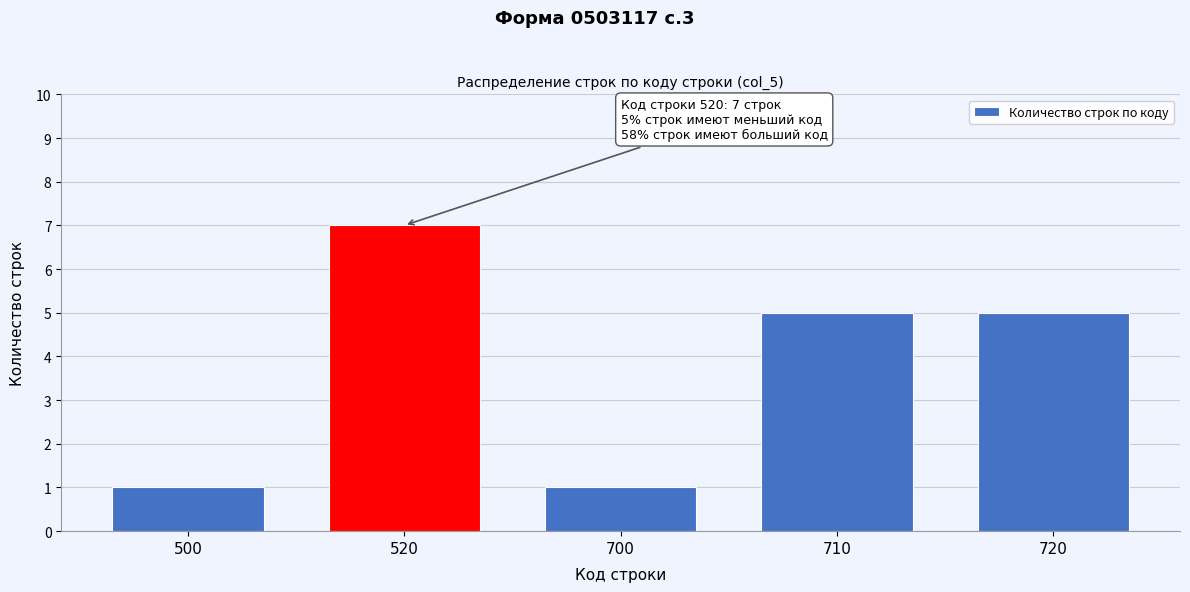

Reading right to left, extract all data points from this chart.

720=5	710=5	700=1	520=7	500=1